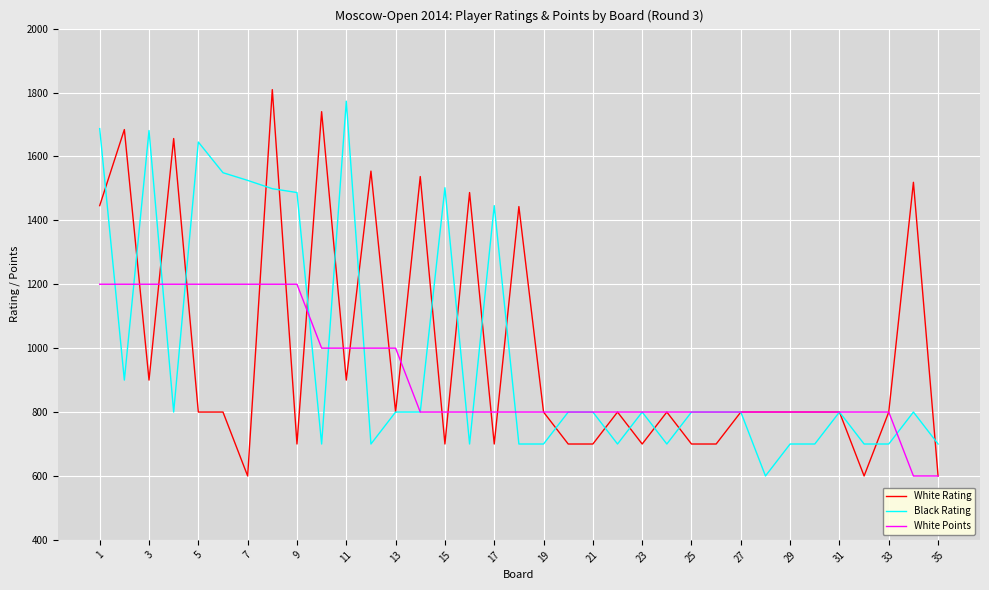

What is the average value of the Black Rating series?

986